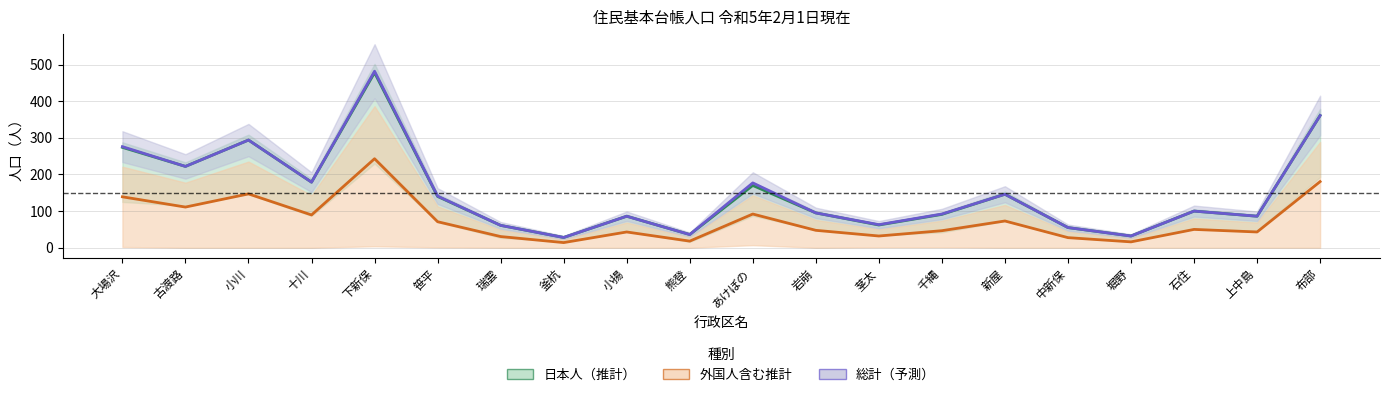

Which series has the widest spread of values?

日本人男